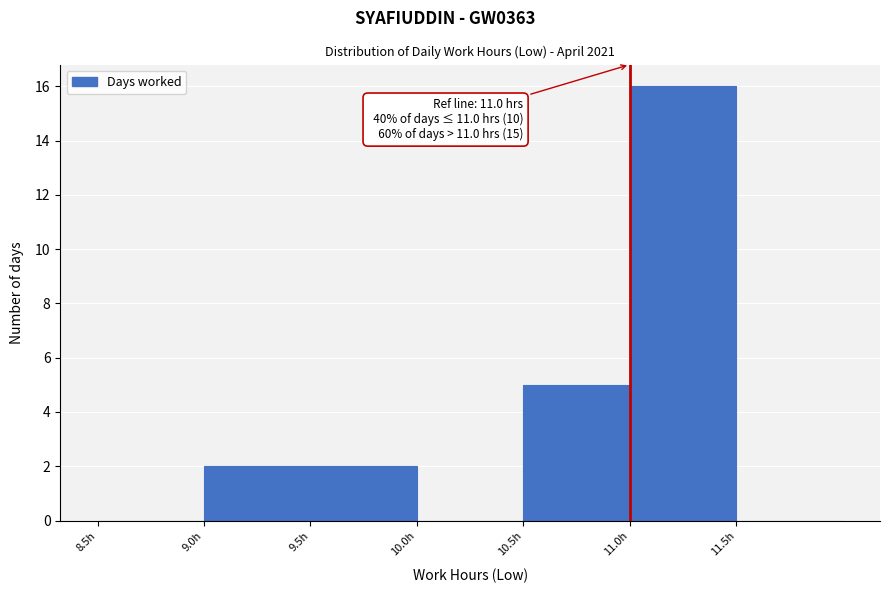

Which range on the x-axis has the tallest bar?

11.0 to 11.5